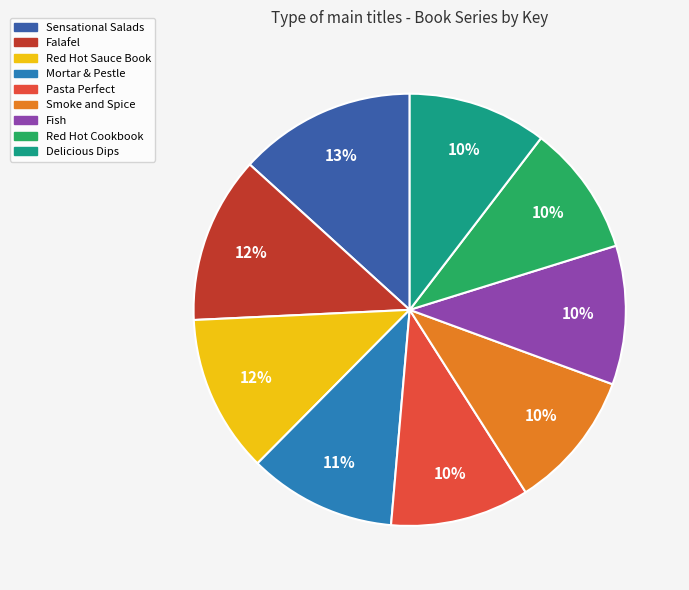

Is it true that Mortar & Pestle is 2% of the pie?

False